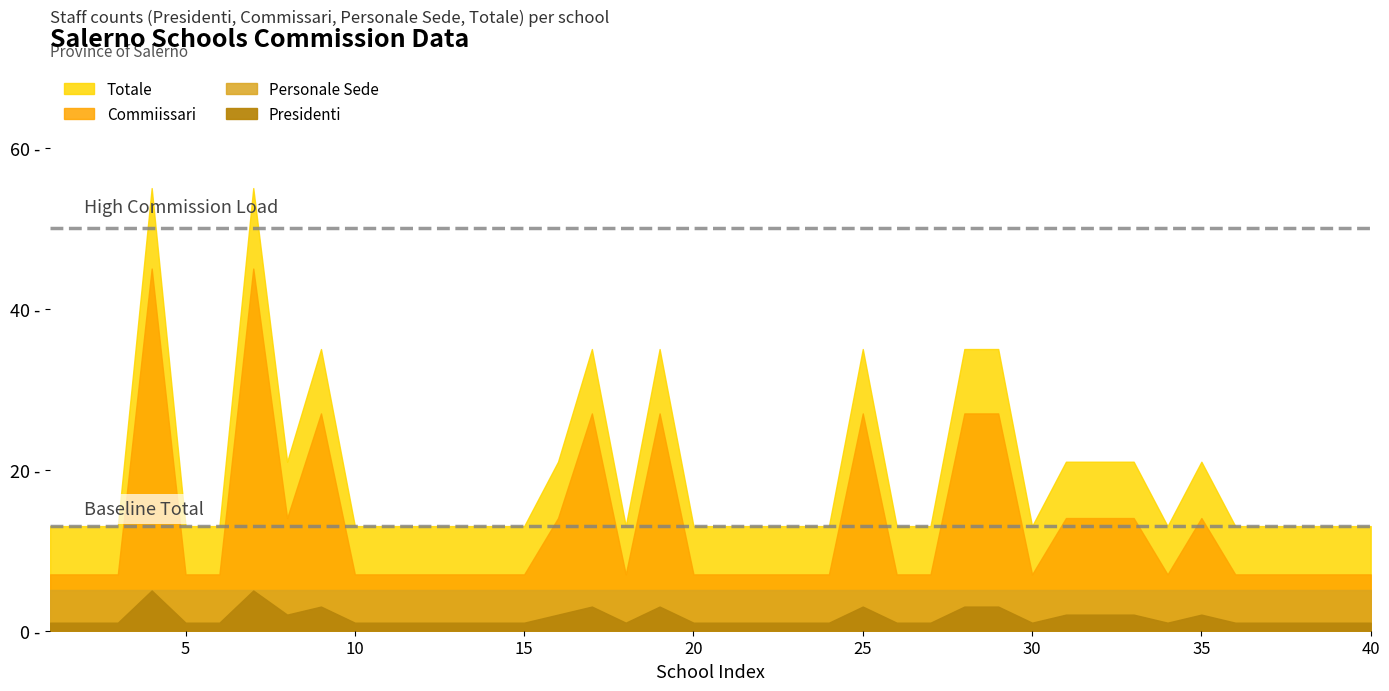

How many data points in Presidenti are above 1?

14